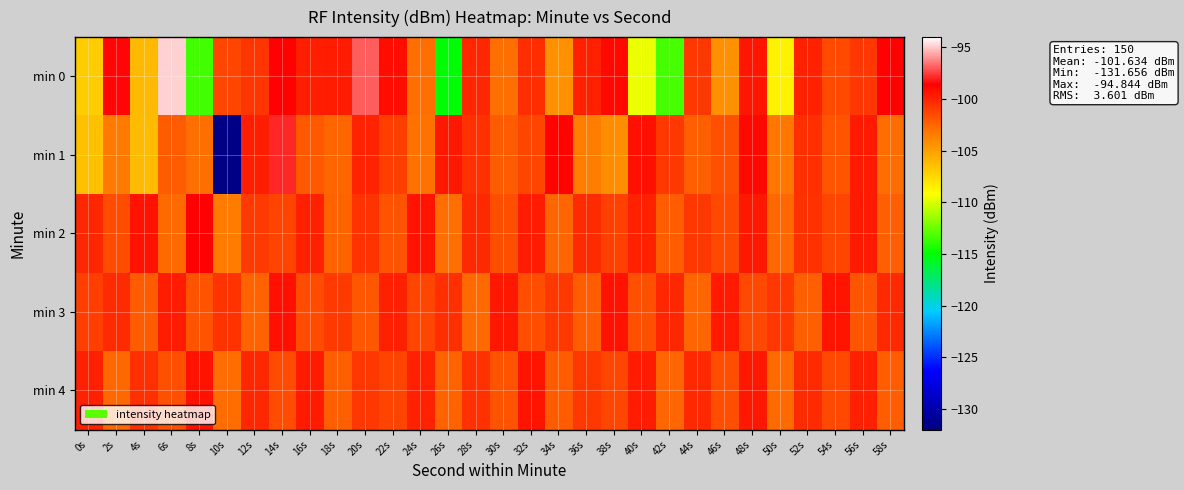

At how many categories does at least one series exceed -118?

30